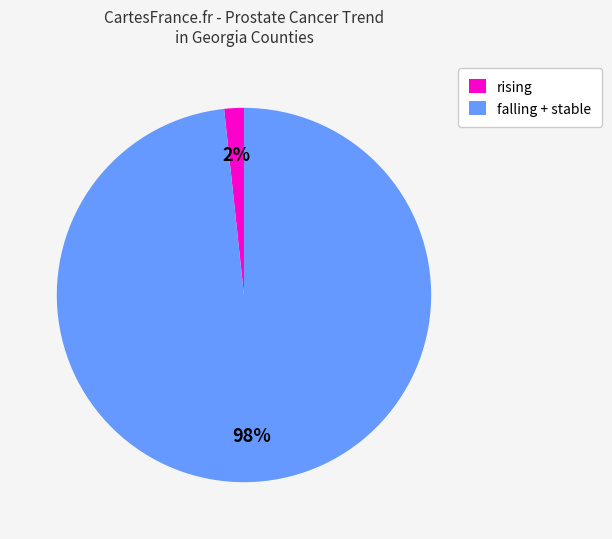

How many segments does this pie chart have?

2